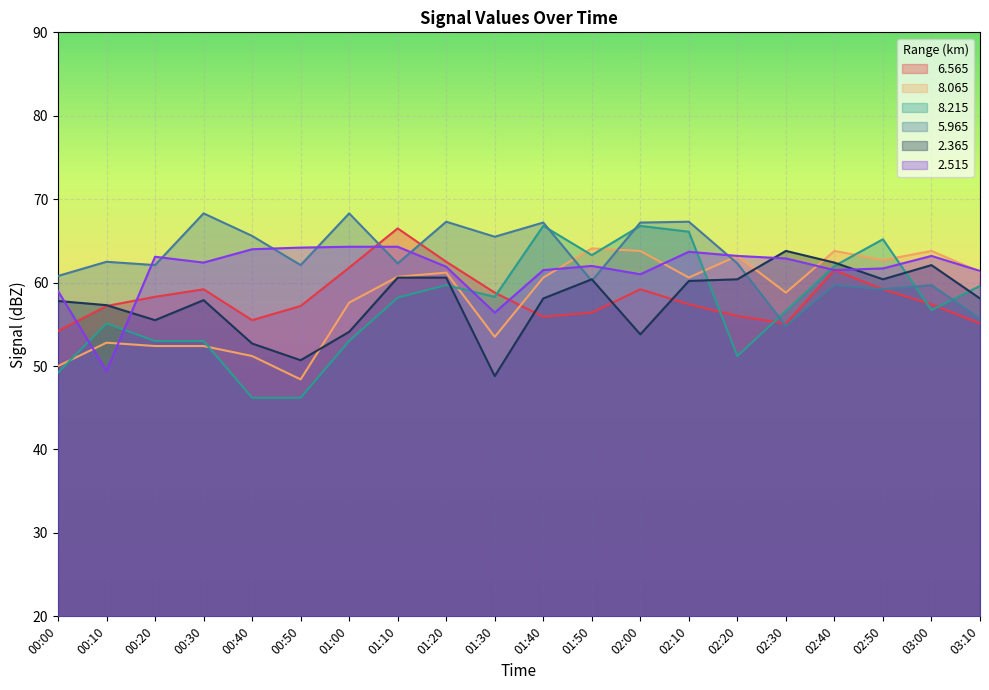

How many lines are shown in the chart?

6